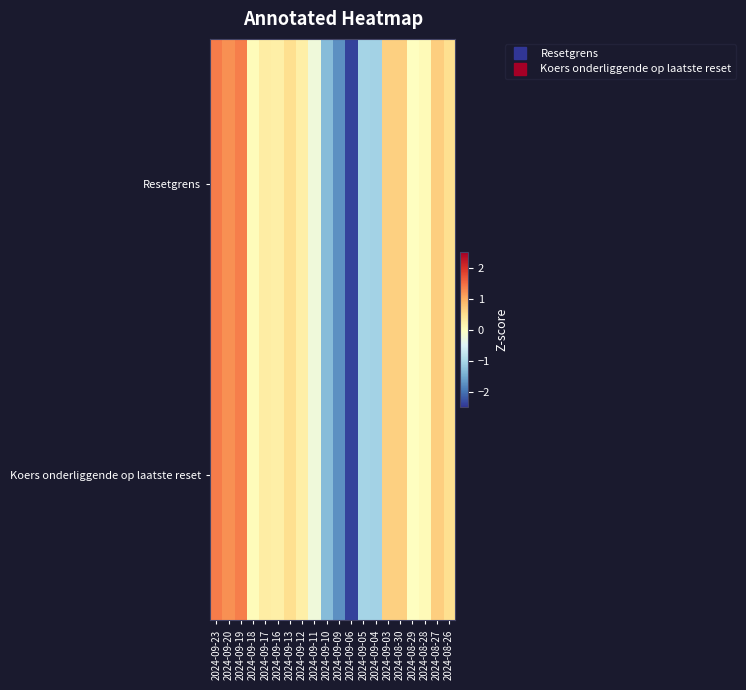

How many data points does each series have?

20